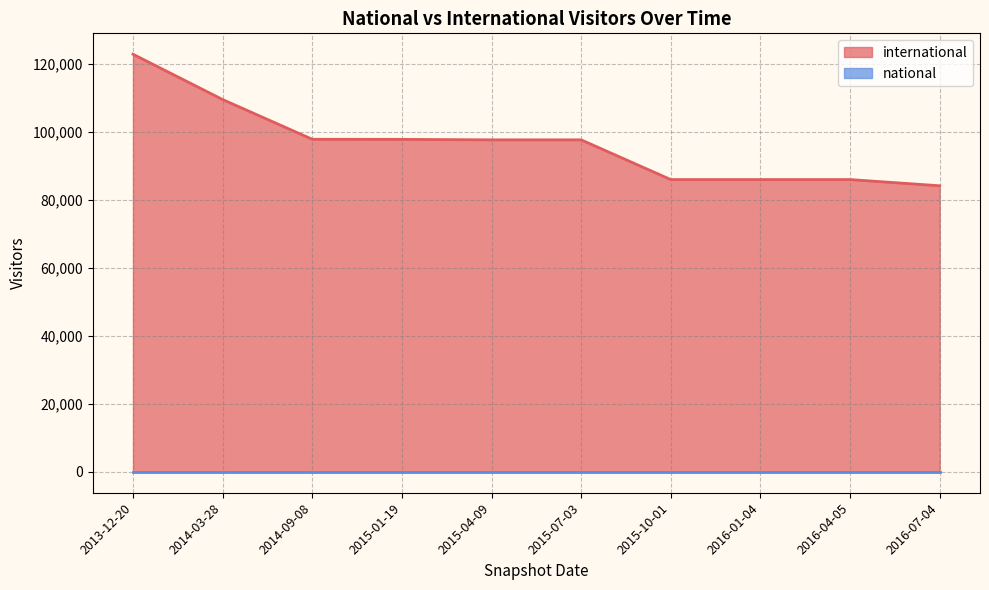

Rank the series by their maximum value, from highest to lowest.

international, national